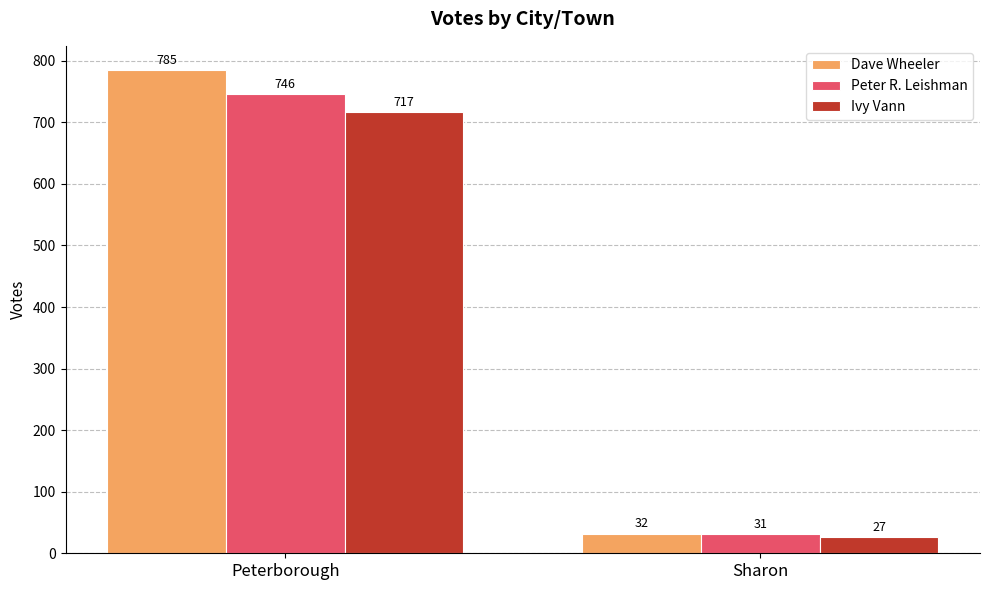

What is the difference between the highest and lowest values at Sharon?

5